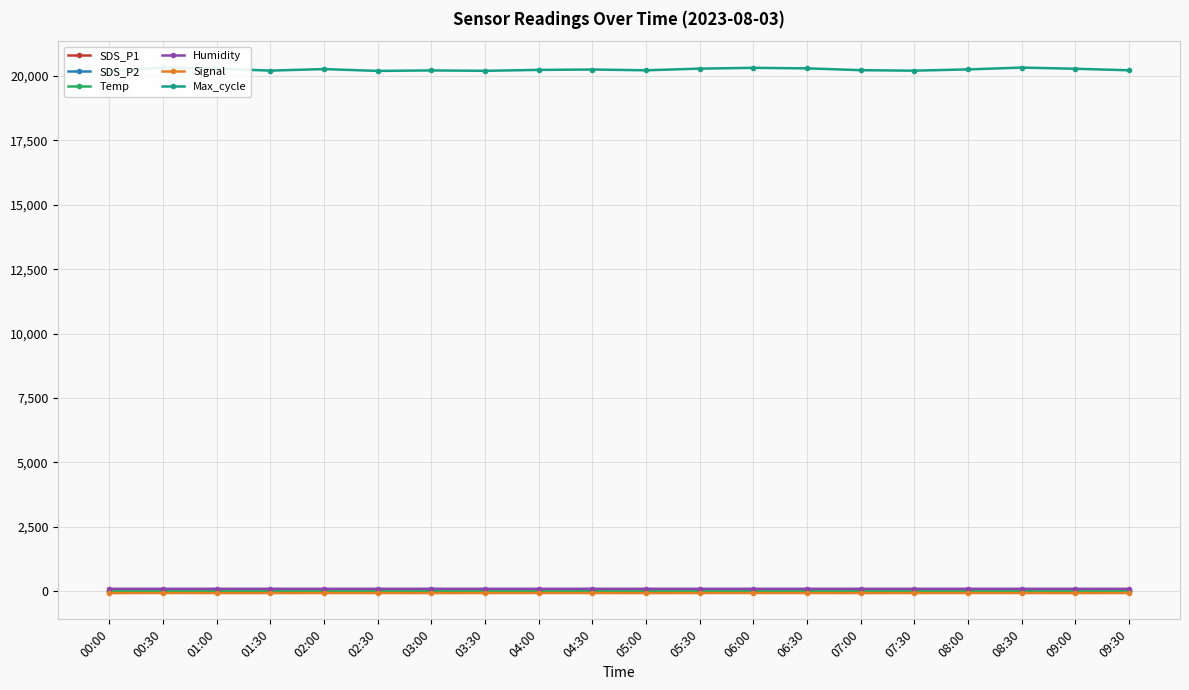

What is the label of the 15th point from the right?

02:30